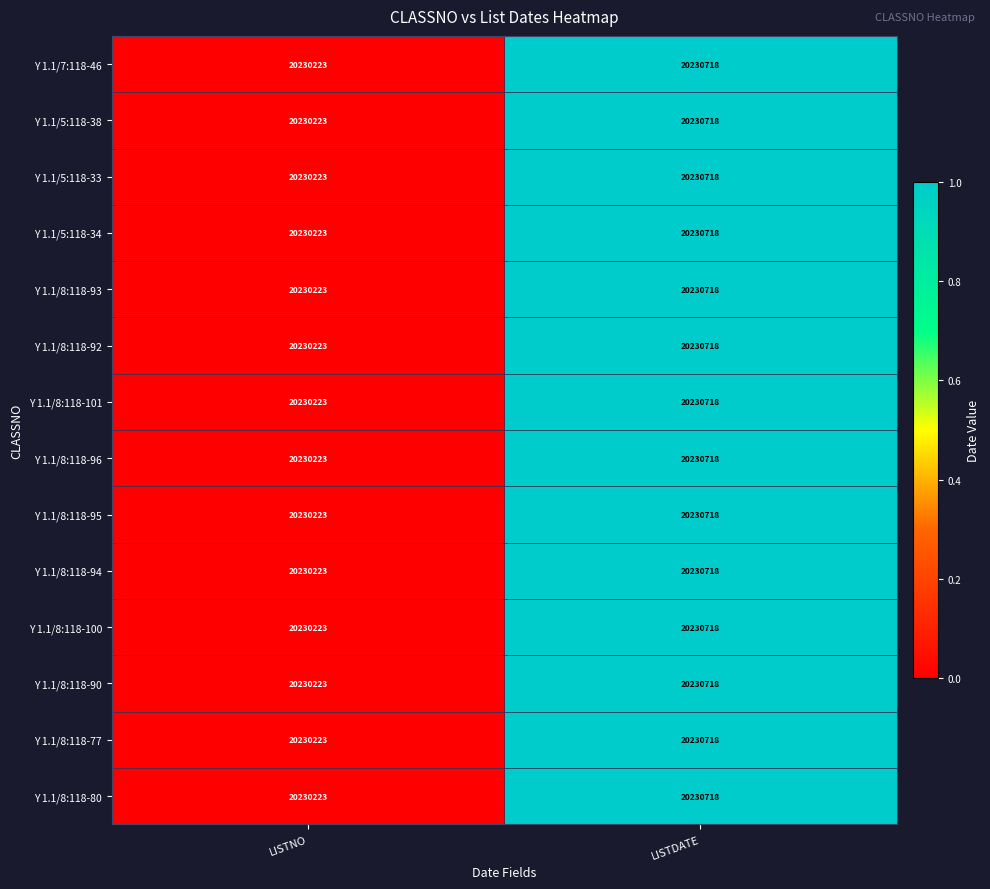

True or false: Y 1.1/8:118-93 has a value of 7281871 at LISTNO.

False